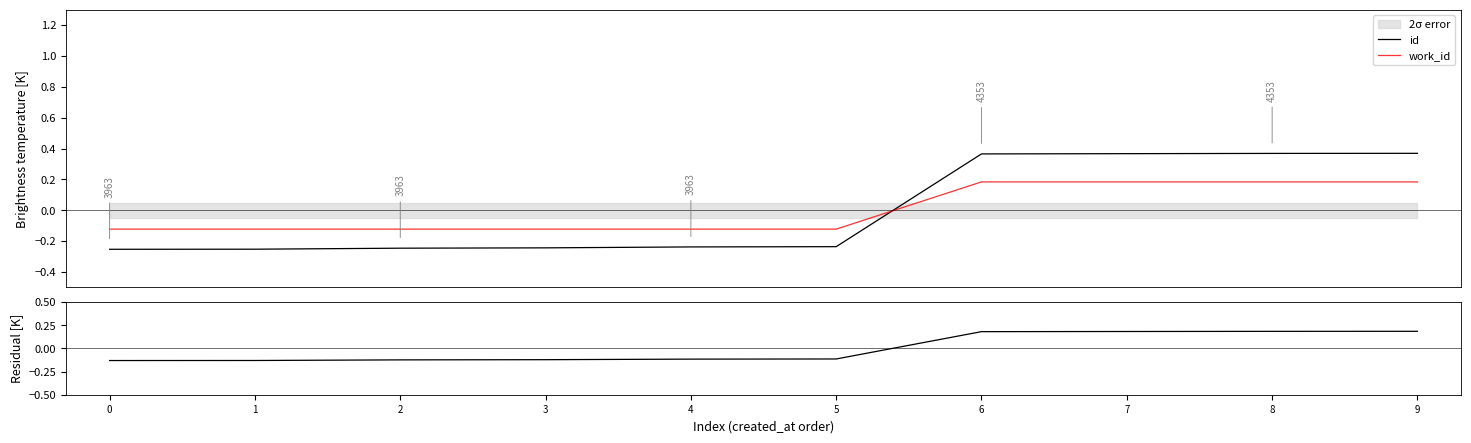

The value of work_id at 9 is 0.2. True or false?

True